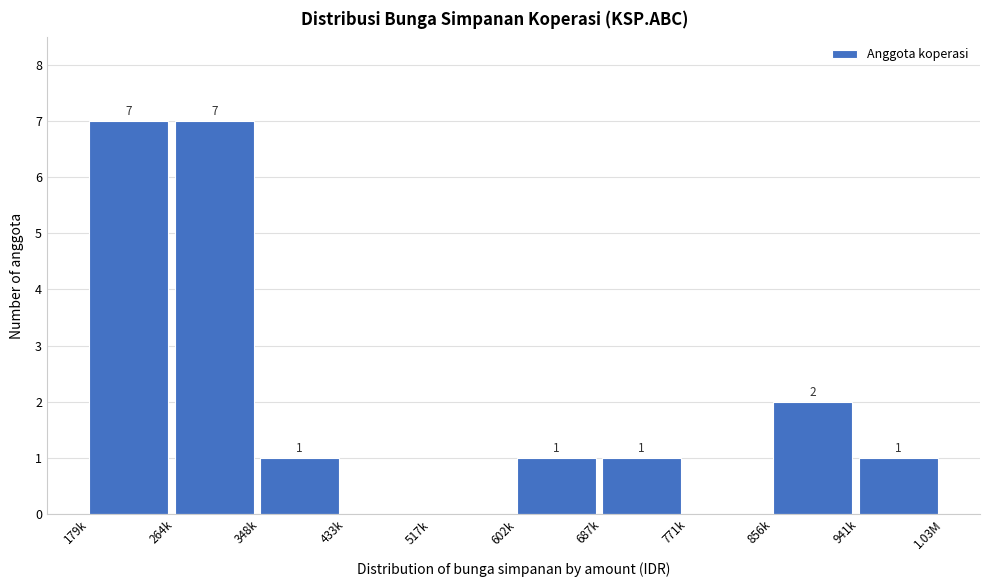

Reading left to right, transcribe all the data shown in this chart.

179k=7	264k=7	348k=1	433k=0	517k=0	602k=1	687k=1	771k=0	856k=2	941k=1